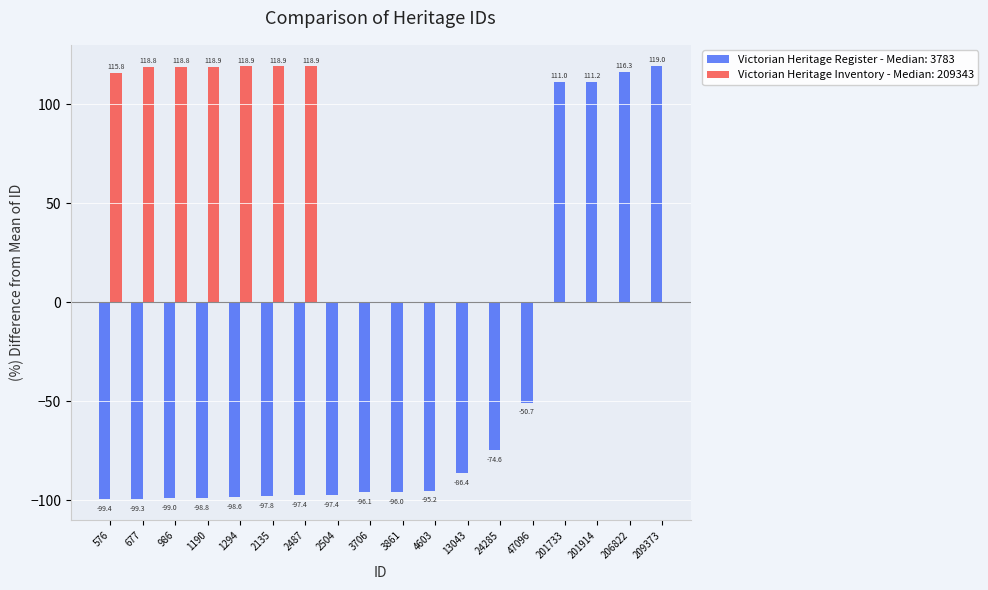

What is the change in value from 2135 to 24285?

+23.2